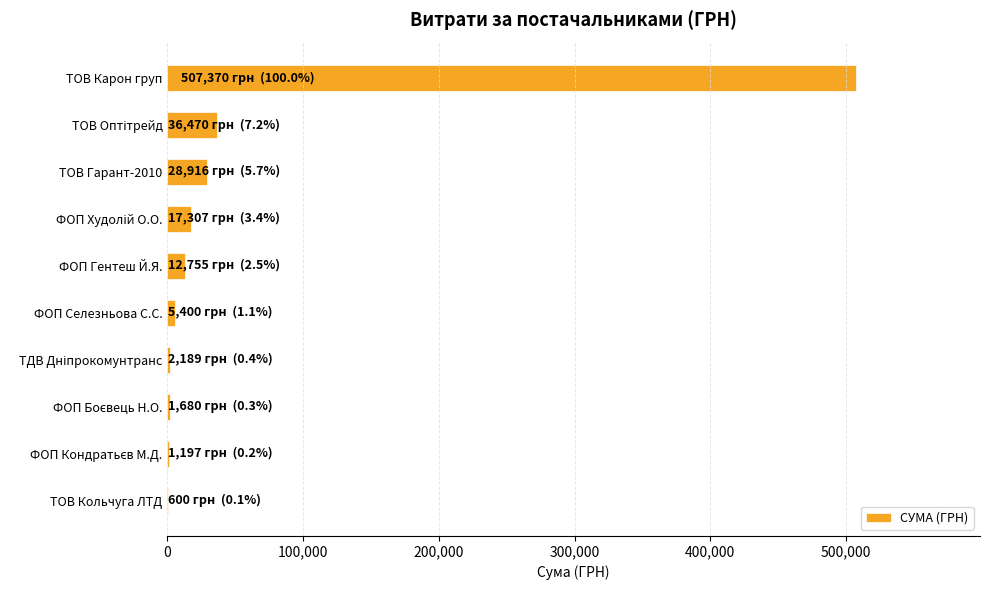

What is the sum of all values?

613884.2